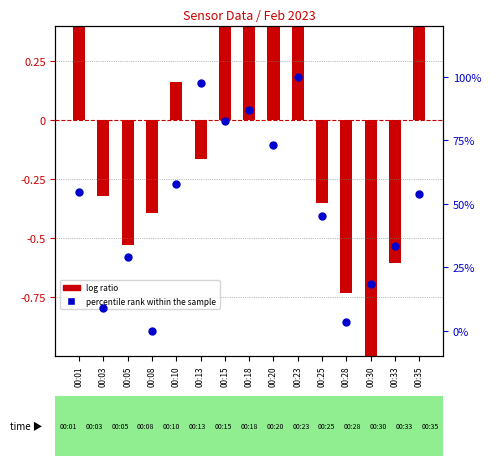

What are all the series names shown in the legend?

log ratio, percentile rank within the sample